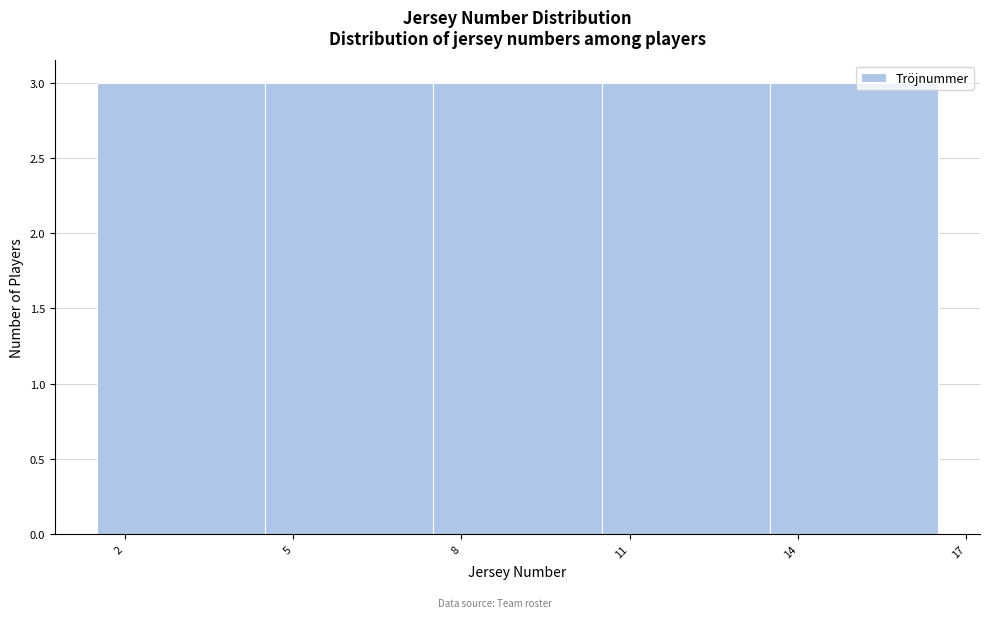

What is the height of the bar covering 10.5 to 13.5 on the x-axis? The values are not printed on the chart, so give them approximately, as read against the axis.

3